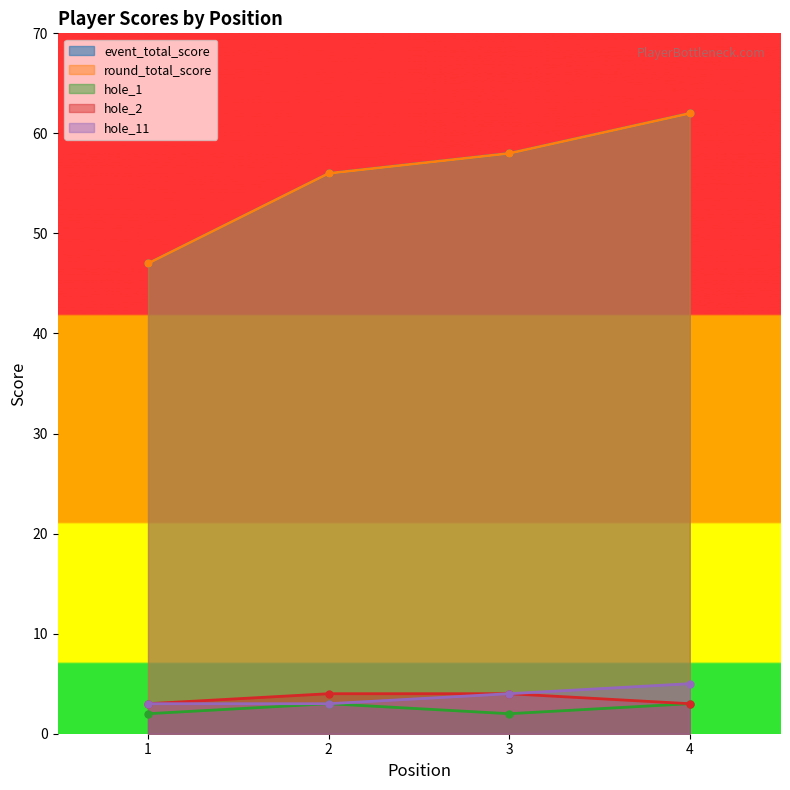

Reading right to left, extract all data points from this chart.

event_total_score: 4=62	3=58	2=56	1=47
round_total_score: 4=62	3=58	2=56	1=47
hole_1: 4=3	3=2	2=3	1=2
hole_2: 4=3	3=4	2=4	1=3
hole_11: 4=5	3=4	2=3	1=3